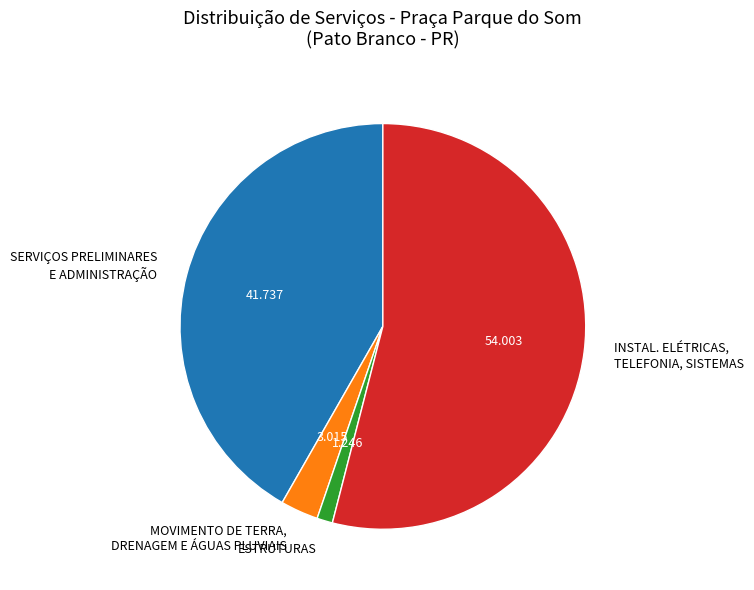

Is there a majority slice in this chart?

Yes